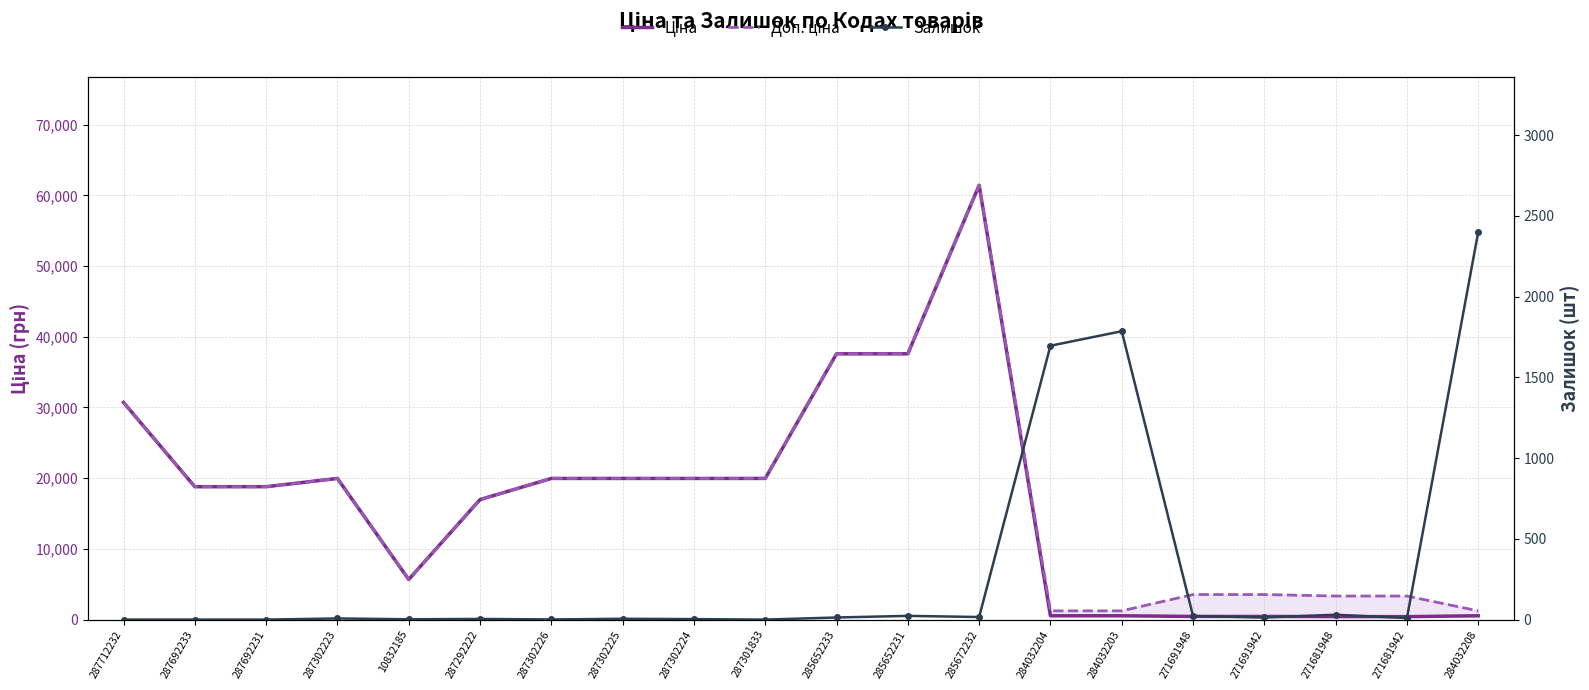

What is the label of the 12th point from the left?

285652231